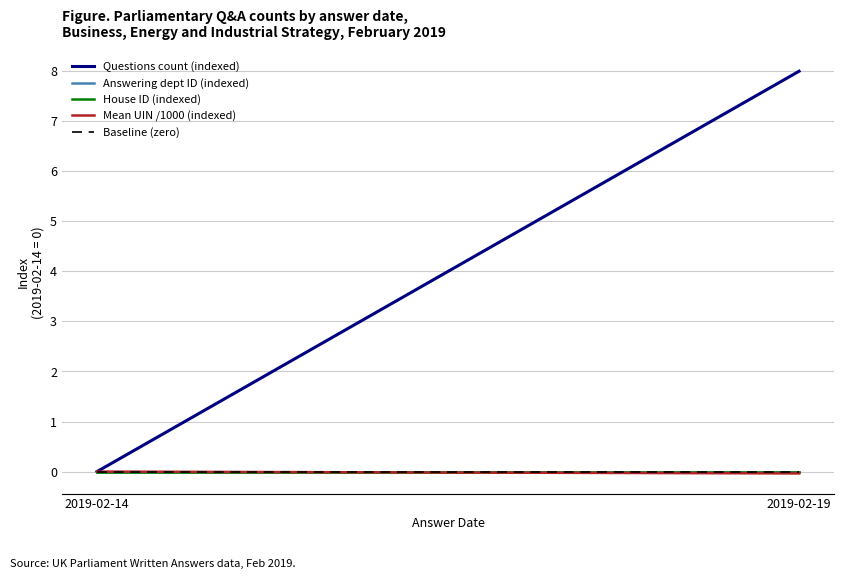

Reading left to right, transcribe all the data shown in this chart.

Questions count (indexed): 2019-02-14=0.0	2019-02-19=8.0
Answering dept ID (indexed): 2019-02-14=0.0	2019-02-19=0.0
House ID (indexed): 2019-02-14=0.0	2019-02-19=0.0
Mean UIN /1000 (indexed): 2019-02-14=0.0	2019-02-19=-0.0
Baseline (zero): 2019-02-14=0.0	2019-02-19=0.0